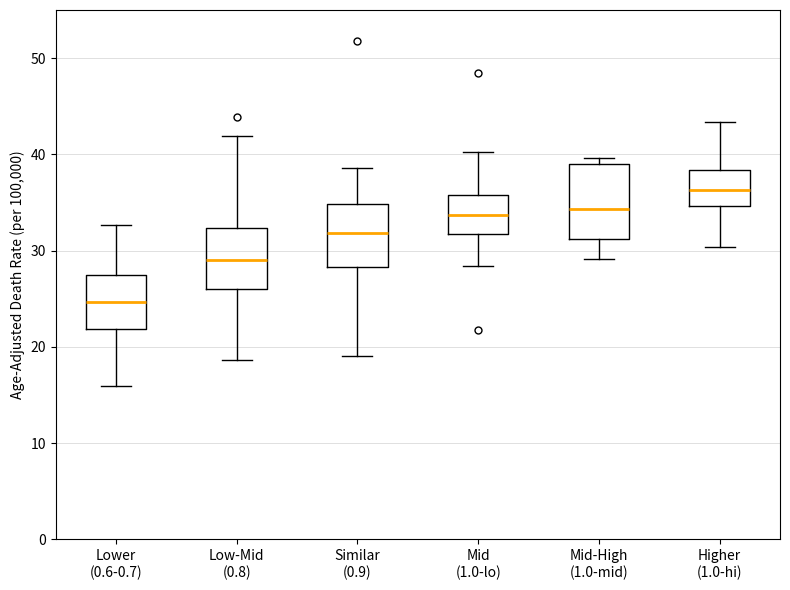

Reading left to right, read every box against the y-axis: the position of its median line, the range the box covers, and the ends of its whiskers. The values are not printed on the chart, so give them approximately, as read against the axis.

Lower (0.6-0.7): median 25, box 22 to 27, whiskers 16 to 33
Low-Mid (0.8): median 29, box 26 to 32, whiskers 19 to 42
Similar (0.9): median 32, box 28 to 35, whiskers 19 to 39
Mid (1.0-lo): median 34, box 32 to 36, whiskers 28 to 40
Mid-High (1.0-mid): median 34, box 31 to 39, whiskers 29 to 40
Higher (1.0-hi): median 36, box 35 to 38, whiskers 30 to 43